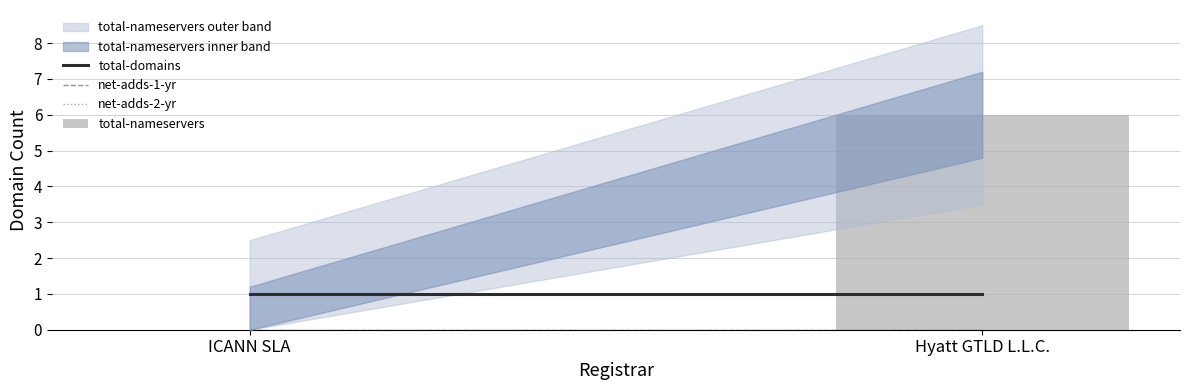

Read the value at Hyatt GTLD L.L.C..

6